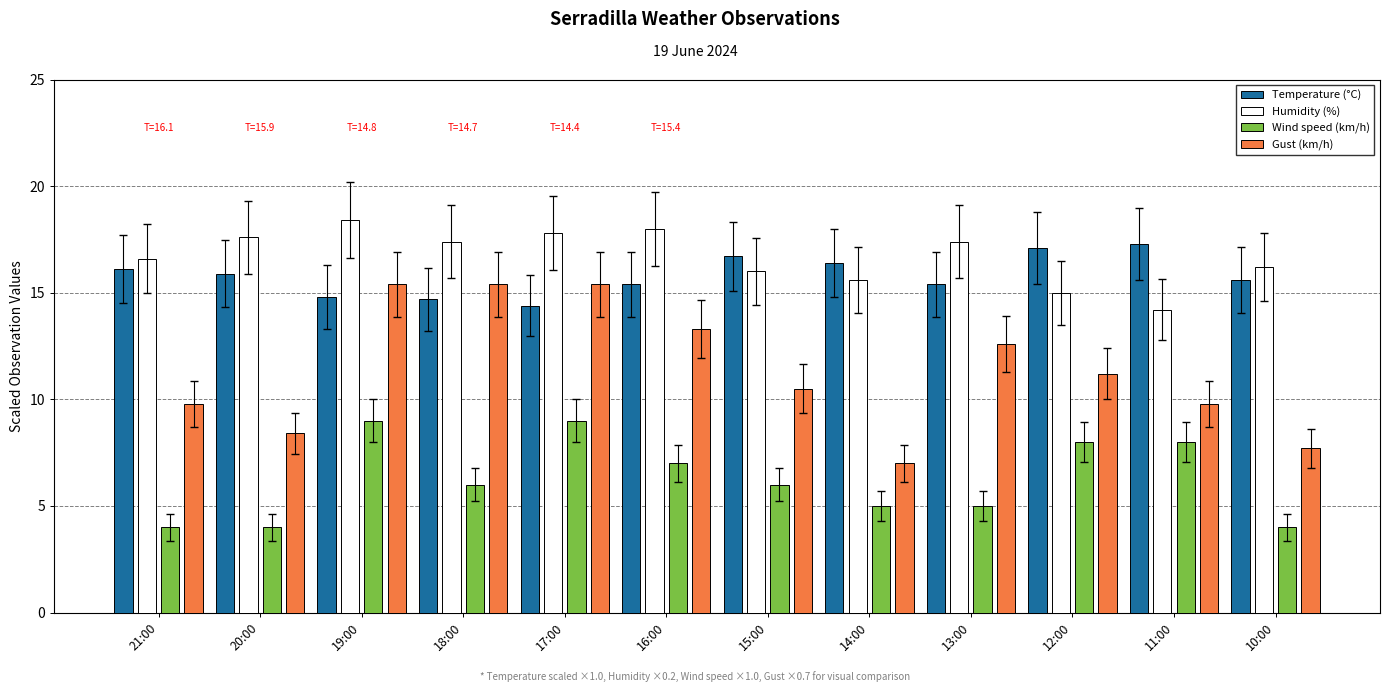

What is the label of the 6th bar from the left?

16:00